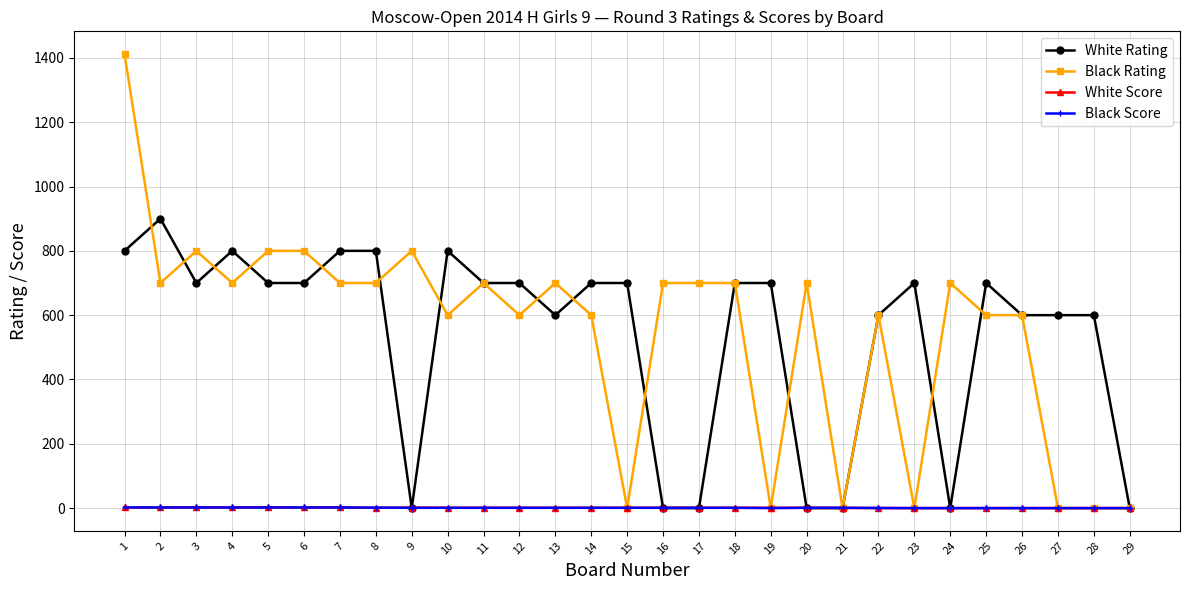

Which series changed the most between 7 and 10?

Black Rating